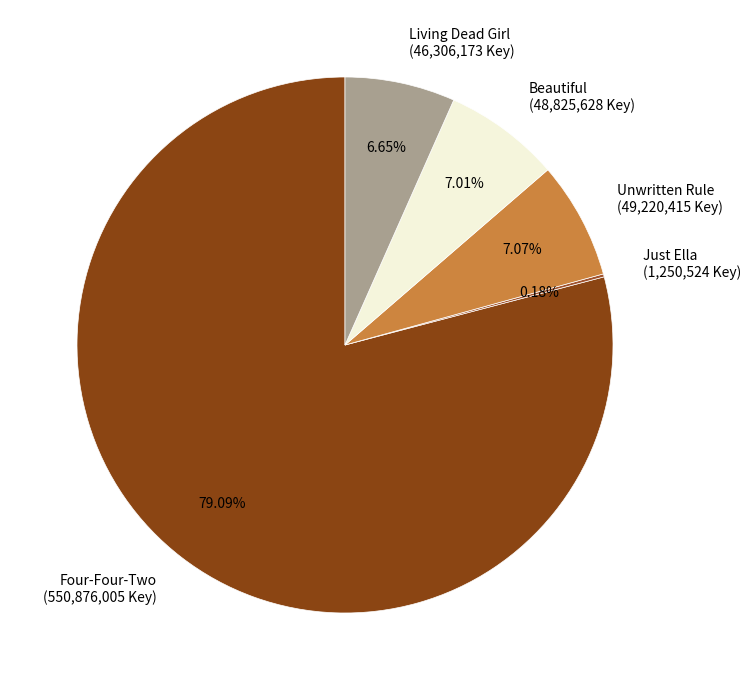

Combined, do Beautiful (48,825,628 Key) and Living Dead Girl (46,306,173 Key) account for over 50%?

No